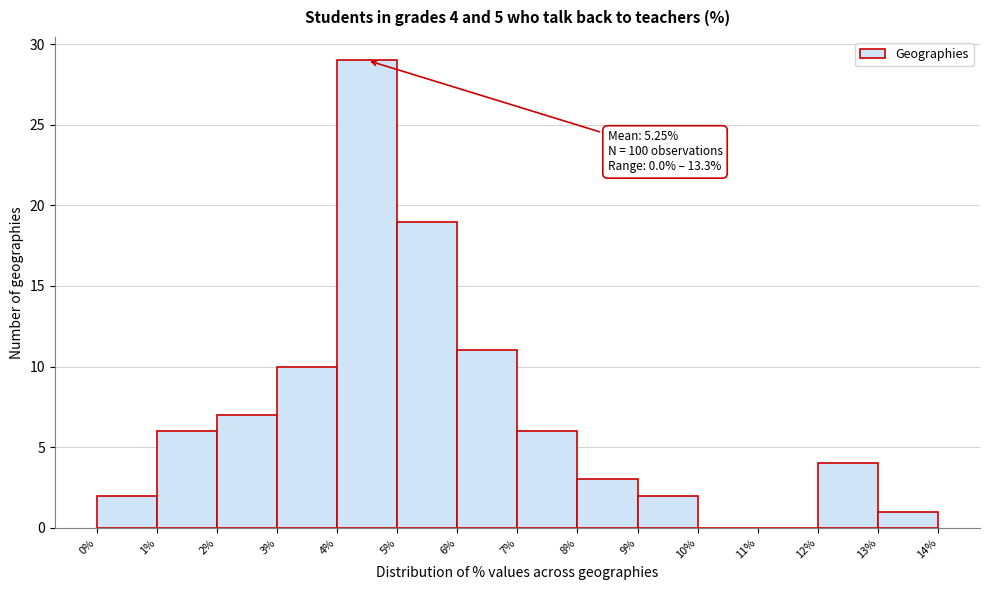

Which range on the x-axis has the tallest bar?

4% to 5%